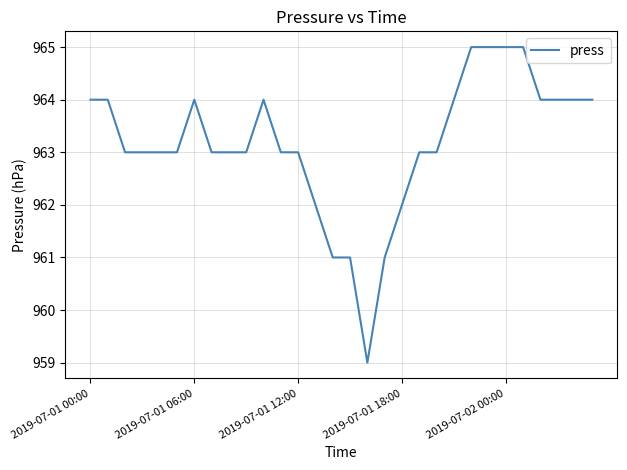

What is the maximum value shown in the chart?

965